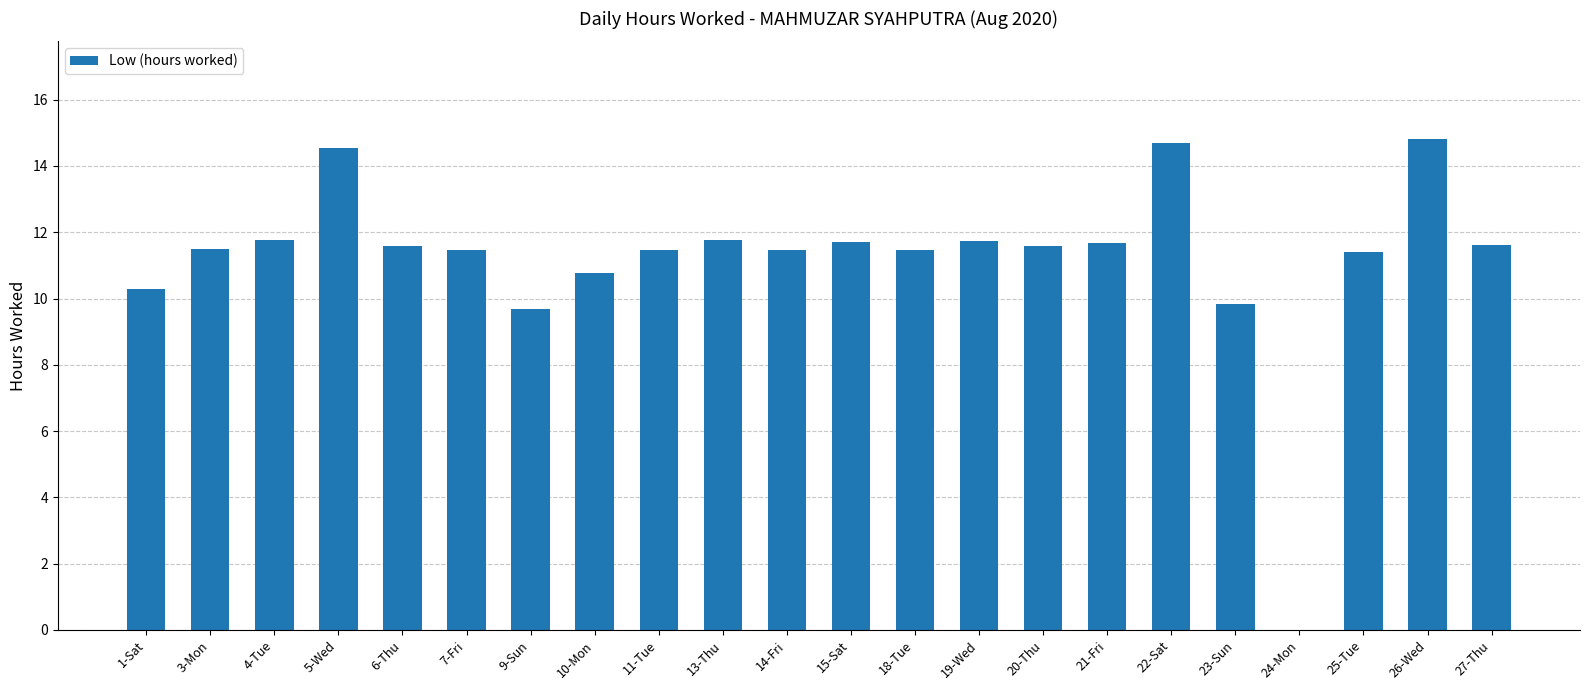

What is the sum of all values?

246.8